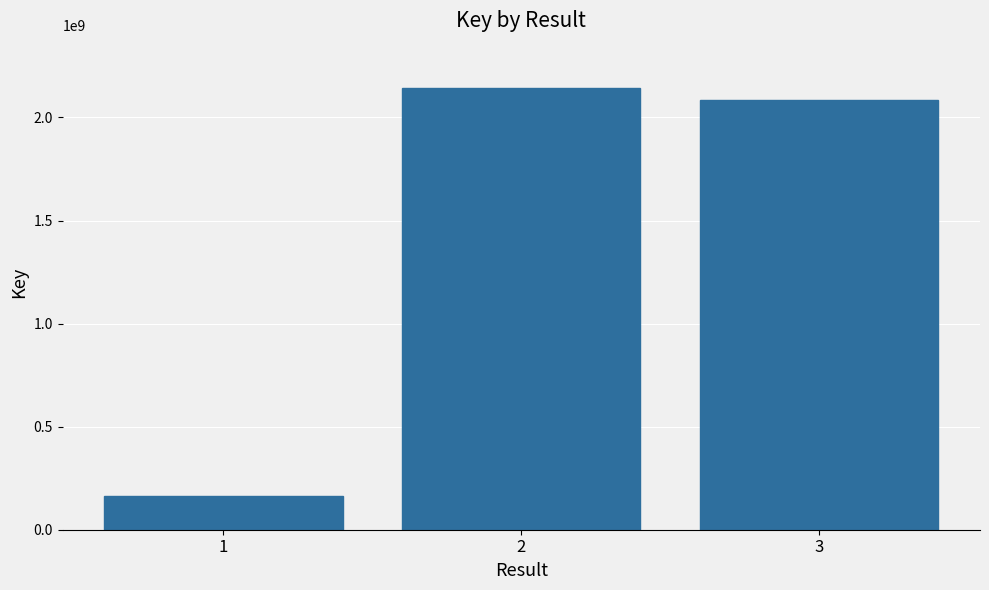

Count the number of data series in this chart.

1